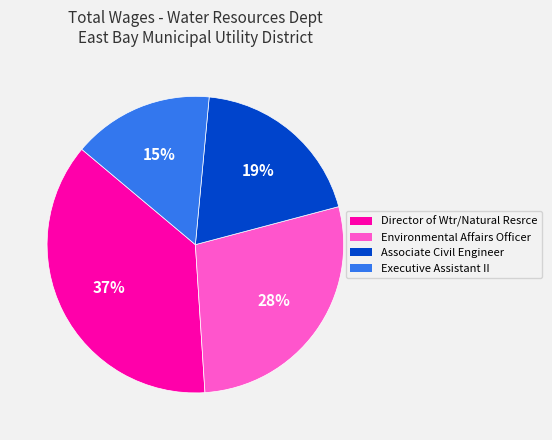

The Executive Assistant II slice represents 6% of the pie. True or false?

False